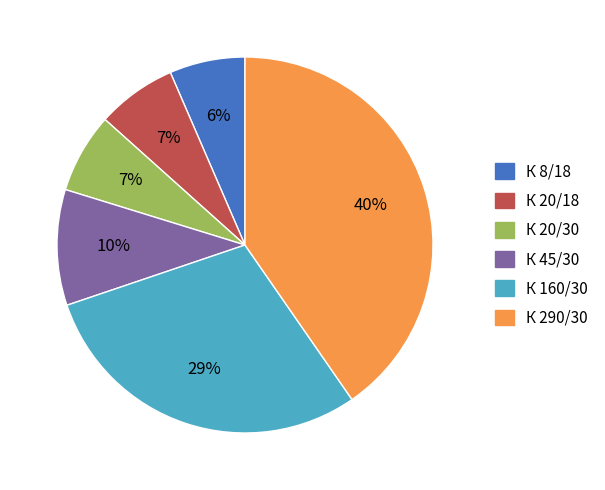

How many slices are in this pie chart?

6